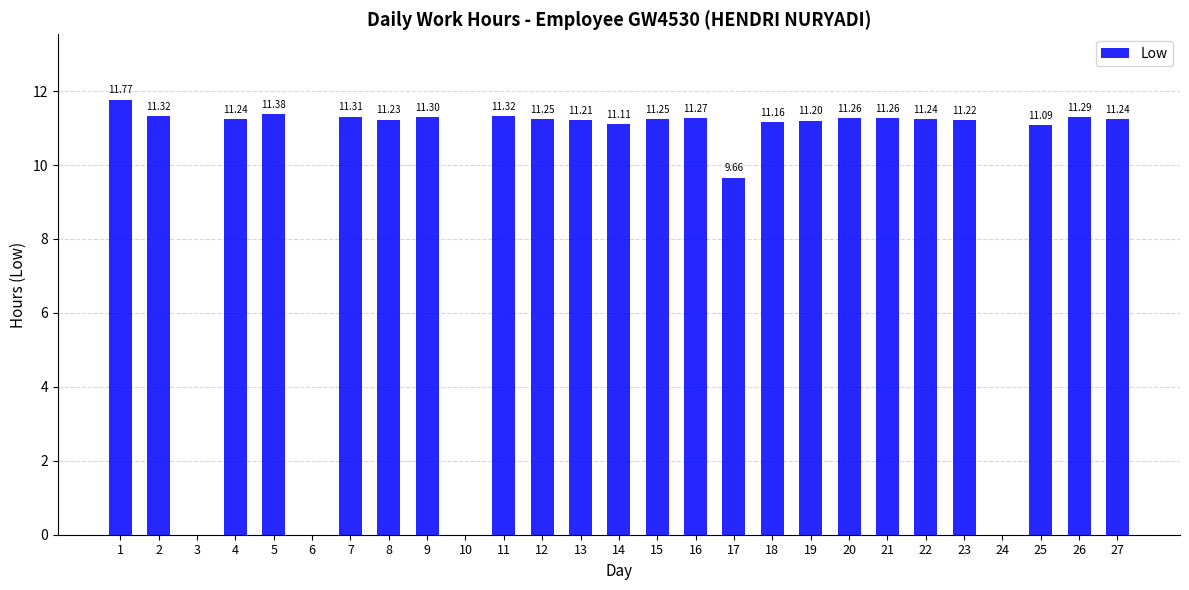

How many values exceed 11?

22